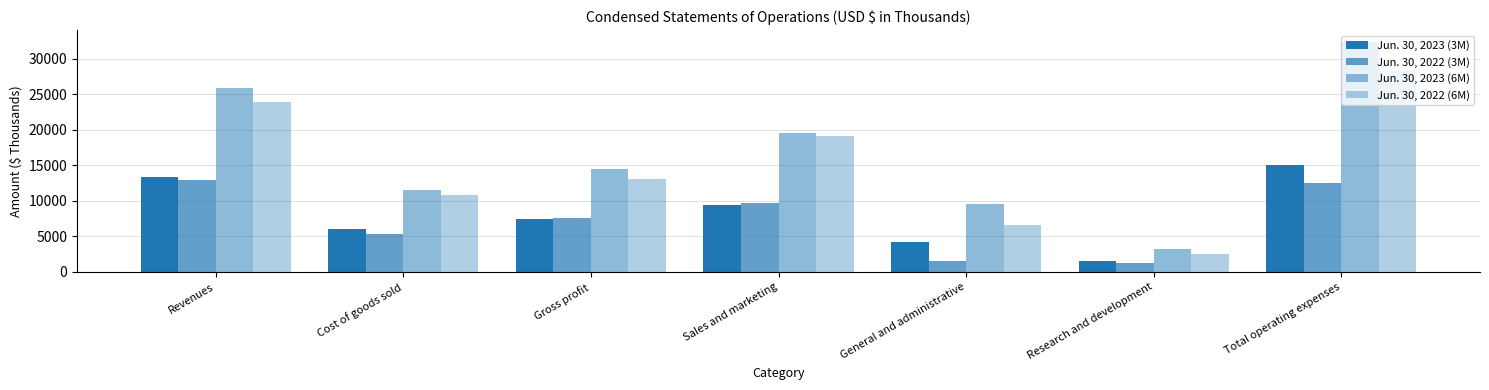

Count the number of categories in the chart.

7